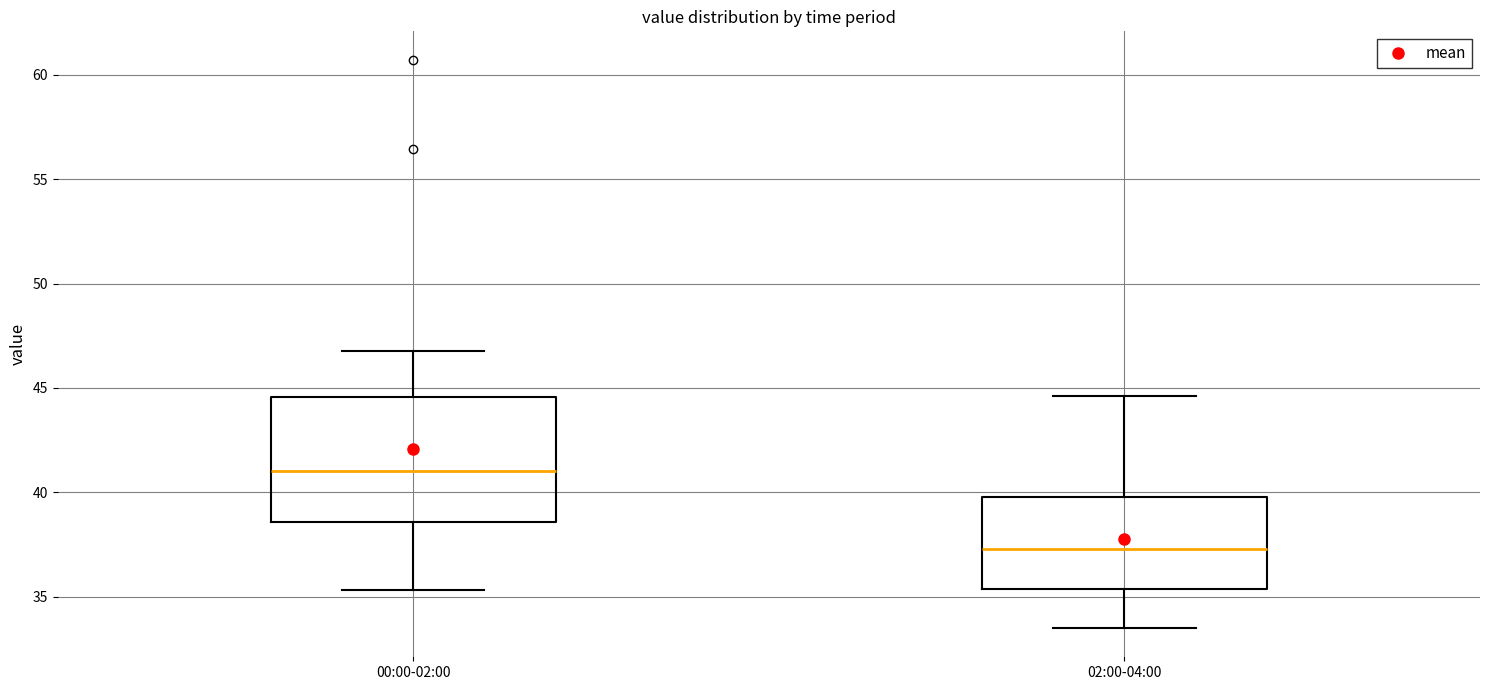

Which box is the tallest, from its lower edge to its upper edge?

00:00-02:00